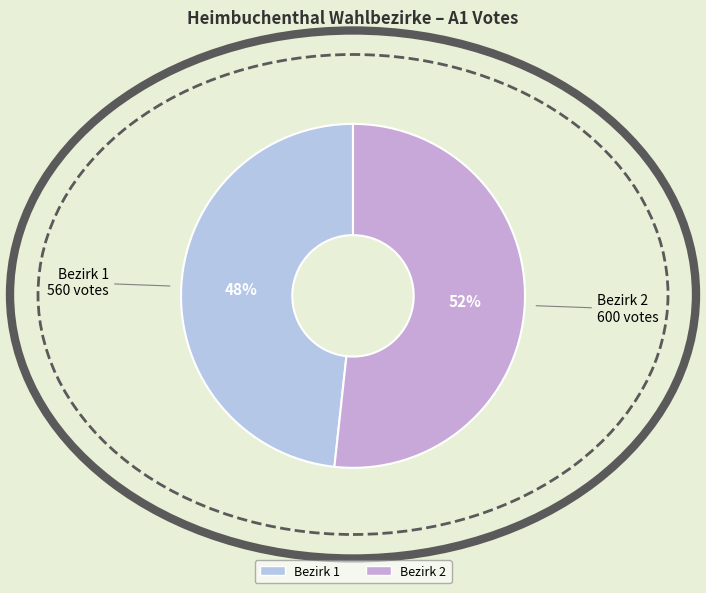

Count the number of slices in the pie.

2